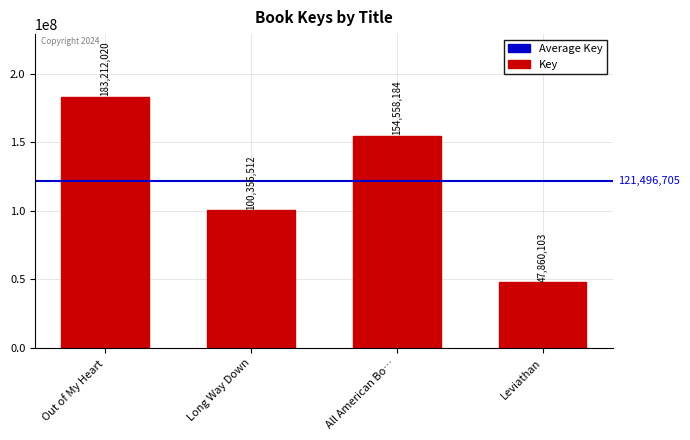

Are the bars grouped side by side (vs. stacked)?

No